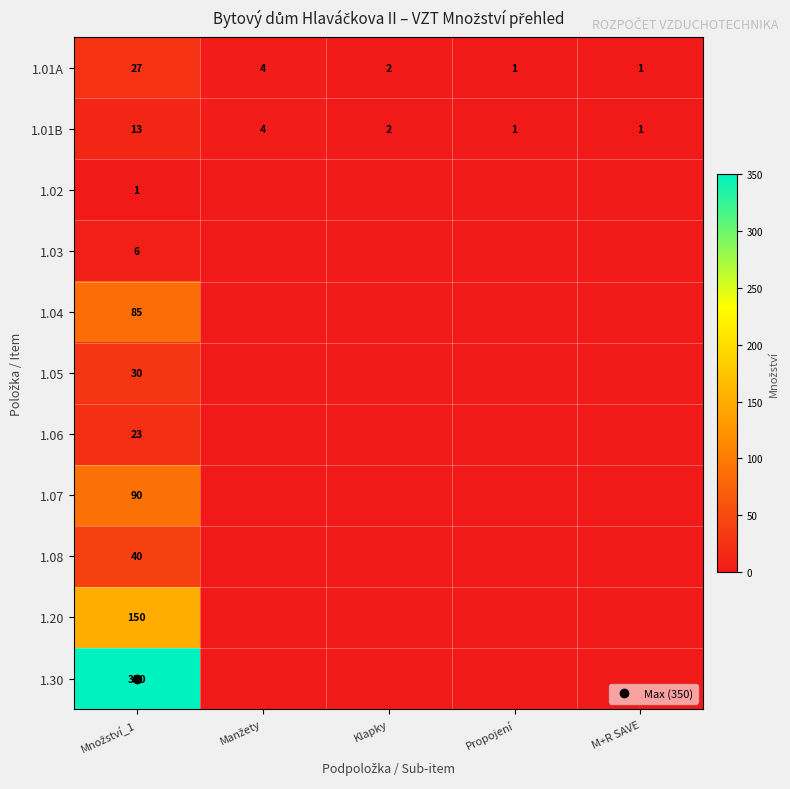

Which category has the highest value in the 1.05 series?

Množství_1